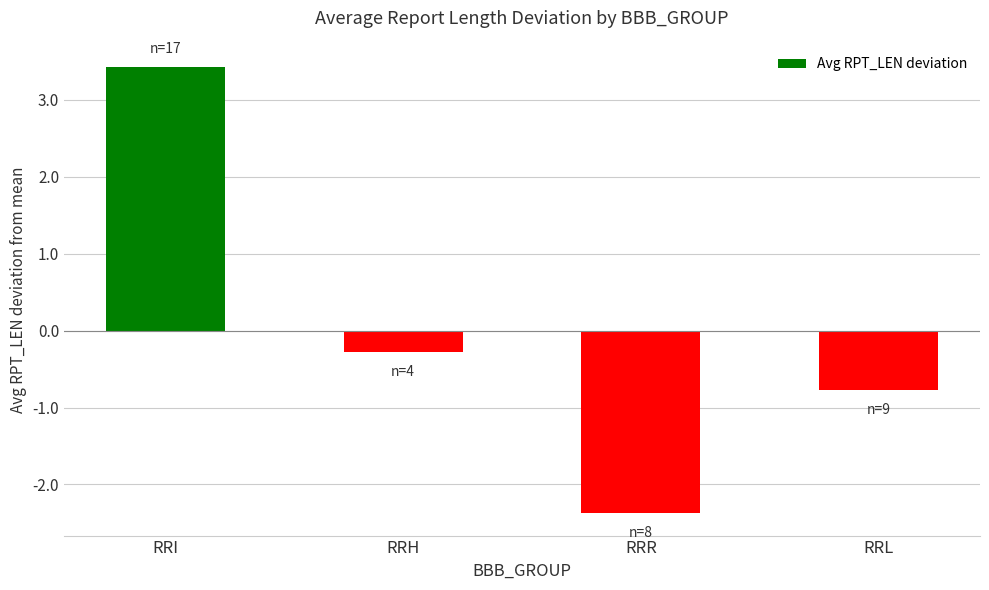

Is it true that the value at RRR is -4.1?

False